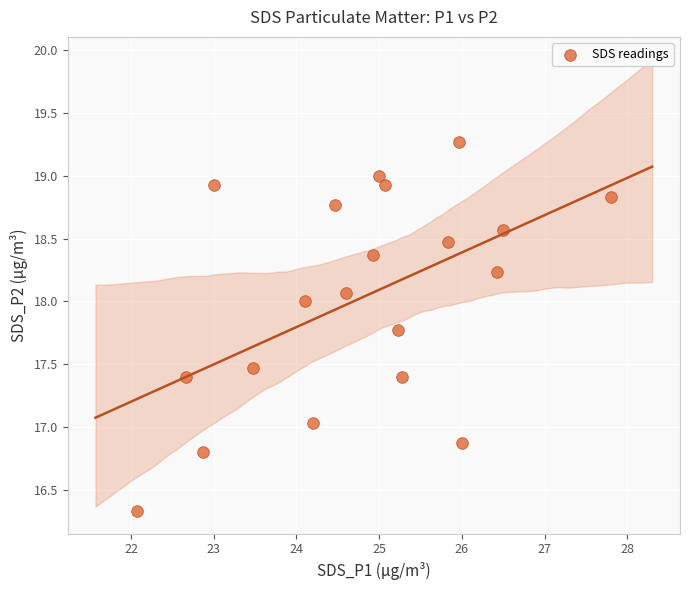

Count the number of points in this scatter plot.

20